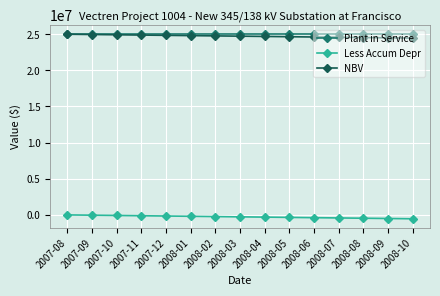

What is the label of the 8th point from the left?

2008-03